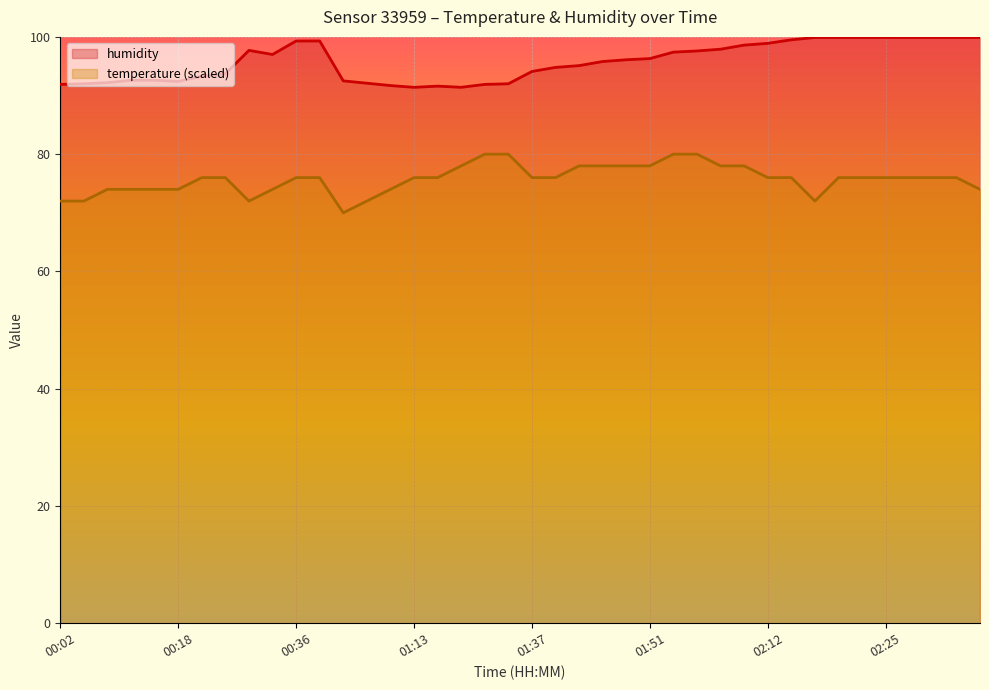

What is the difference between the second highest and second lowest values in the humidity series?

8.5